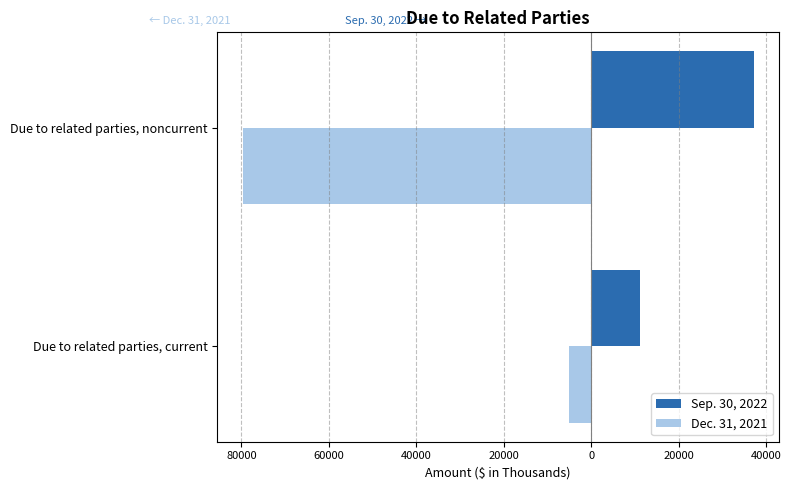

Which series has the widest spread of values?

Dec. 31, 2021